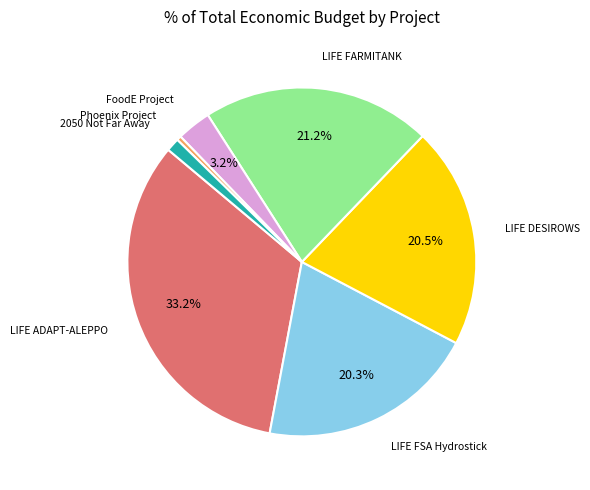

Is there a majority slice in this chart?

No